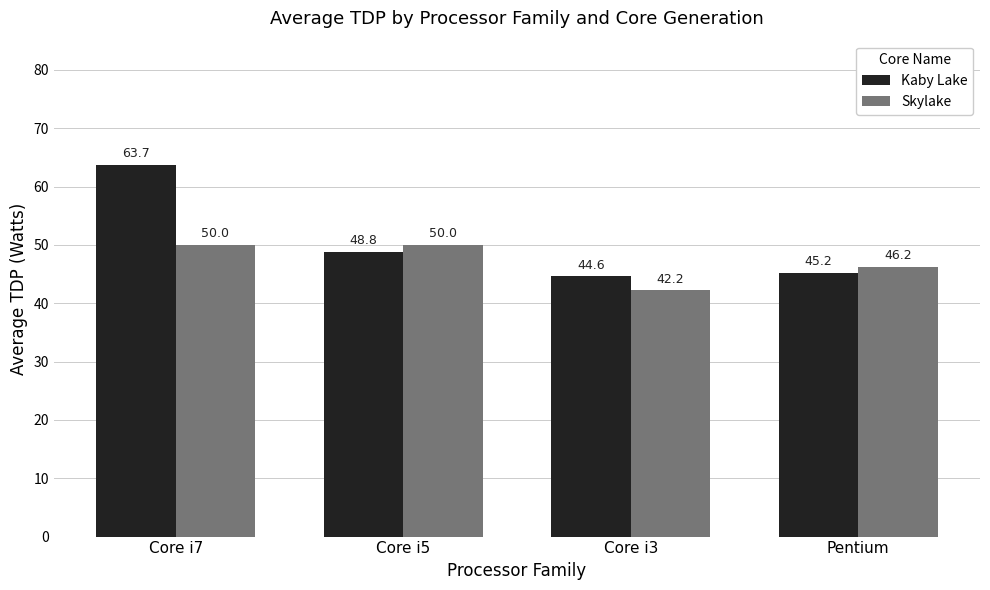

The value of Skylake at Core i3 is 59.9. True or false?

False